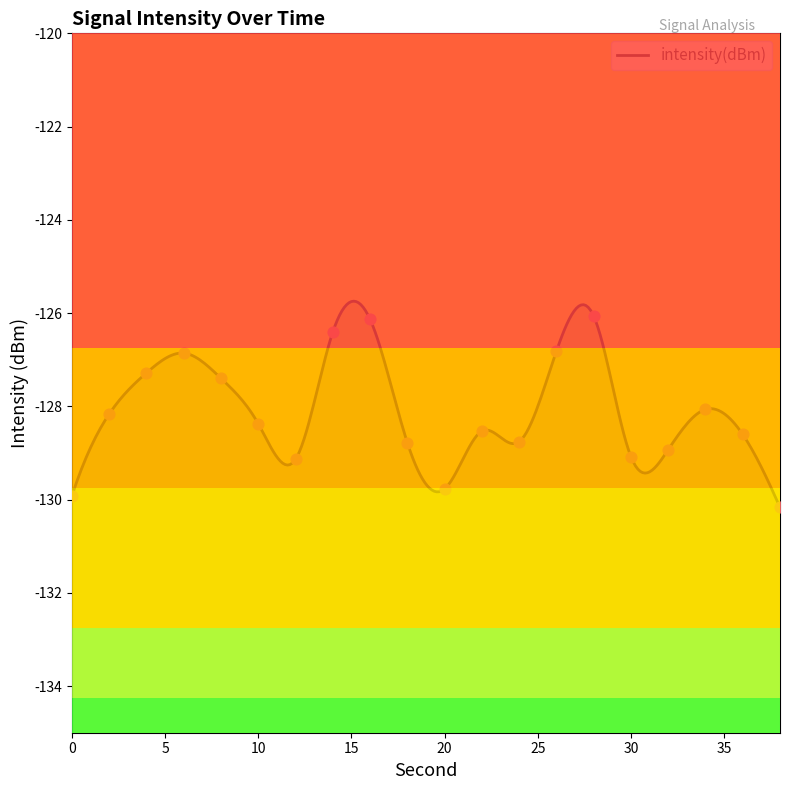

What is the change in value from 6 to 10?

-1.5